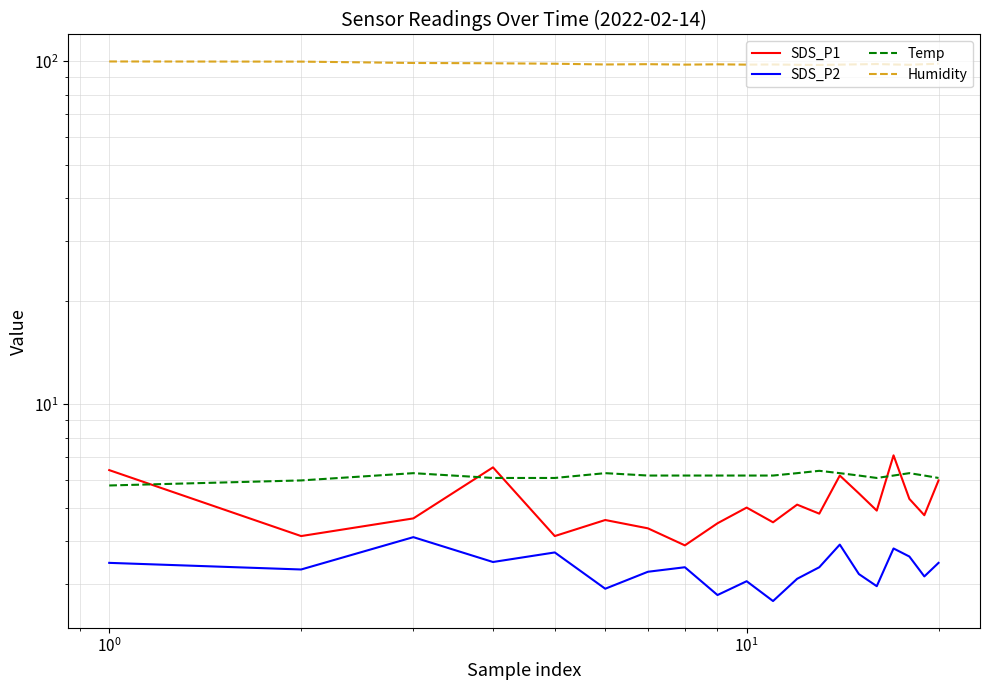

List the series in order of their peak value, lowest first.

SDS_P2, Temp, SDS_P1, Humidity